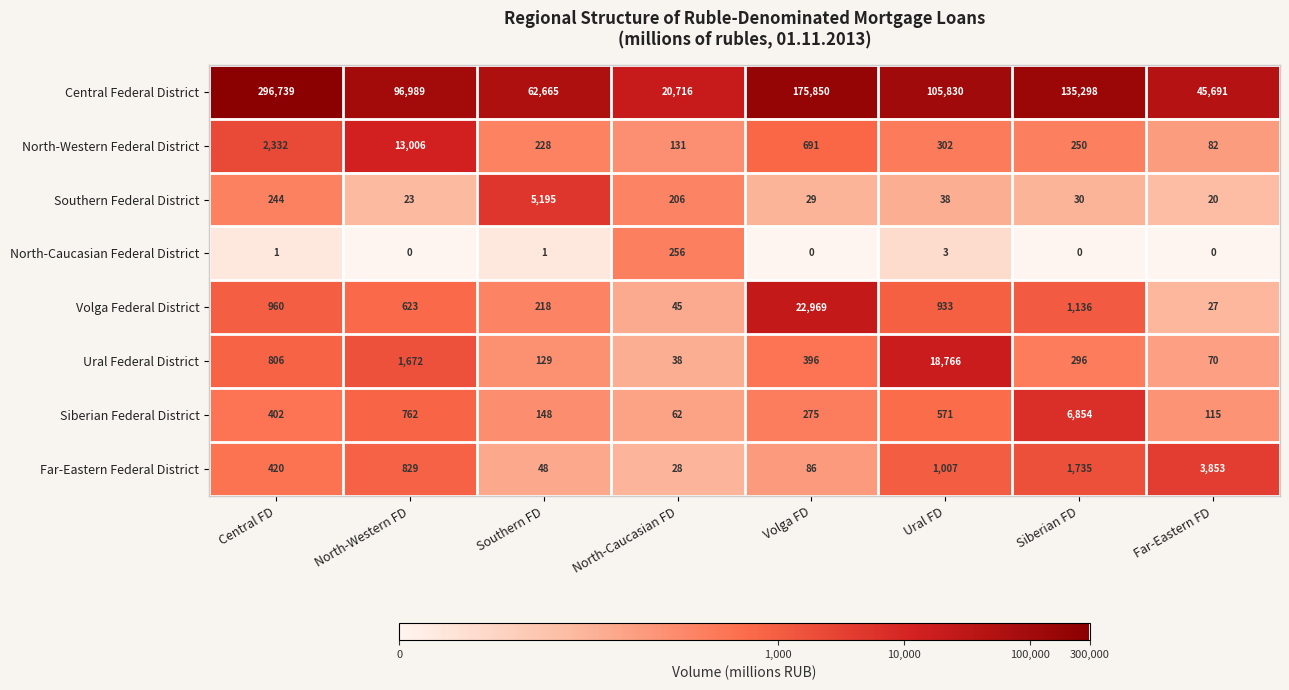

The value of North-Caucasian Federal District at Southern FD is 1. True or false?

True